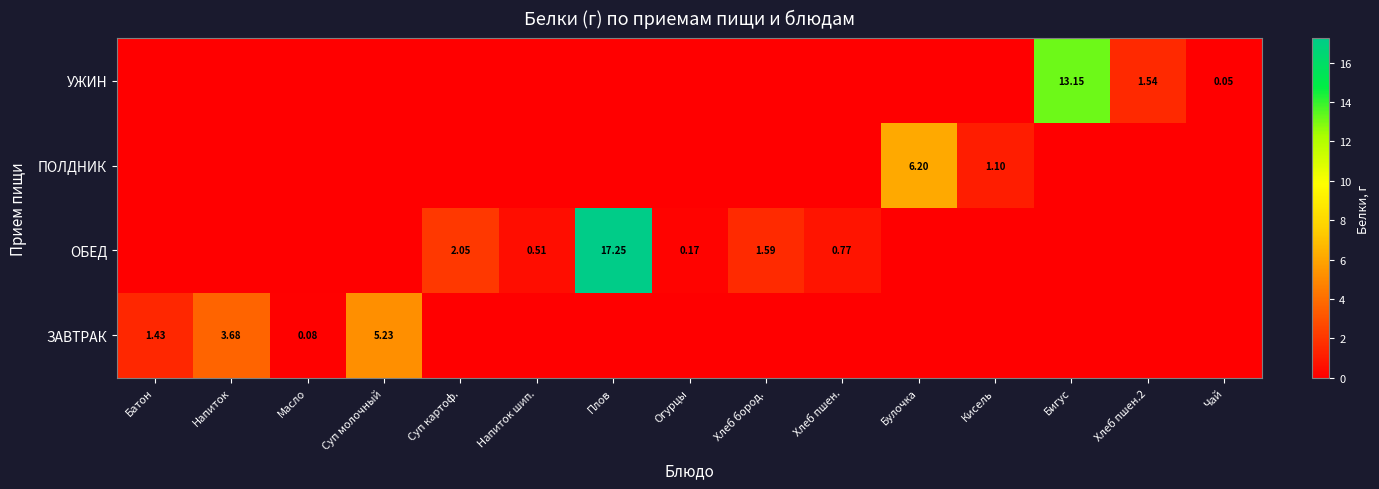

How many values in the УЖИН series exceed 0?

3